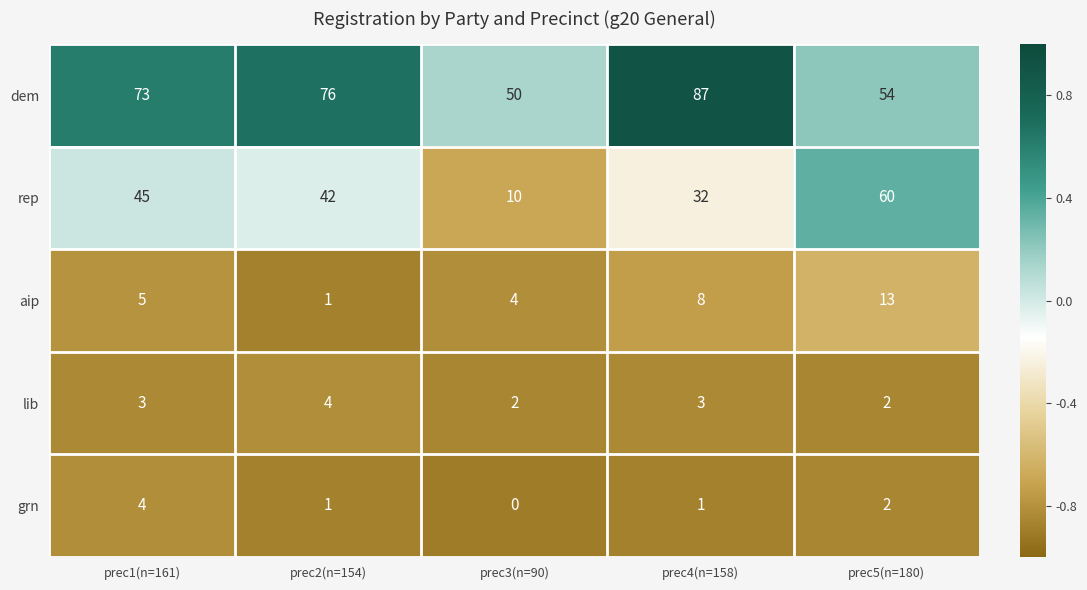

What is the difference between the maximum and minimum values in the aip series?

12